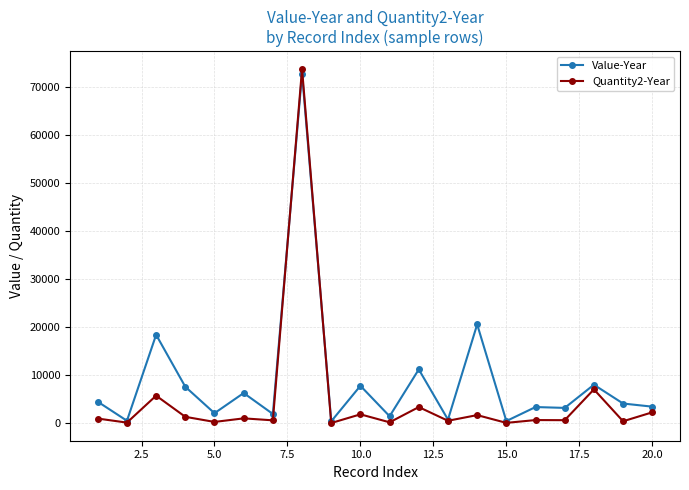

Which series has the widest spread of values?

Quantity2-Year